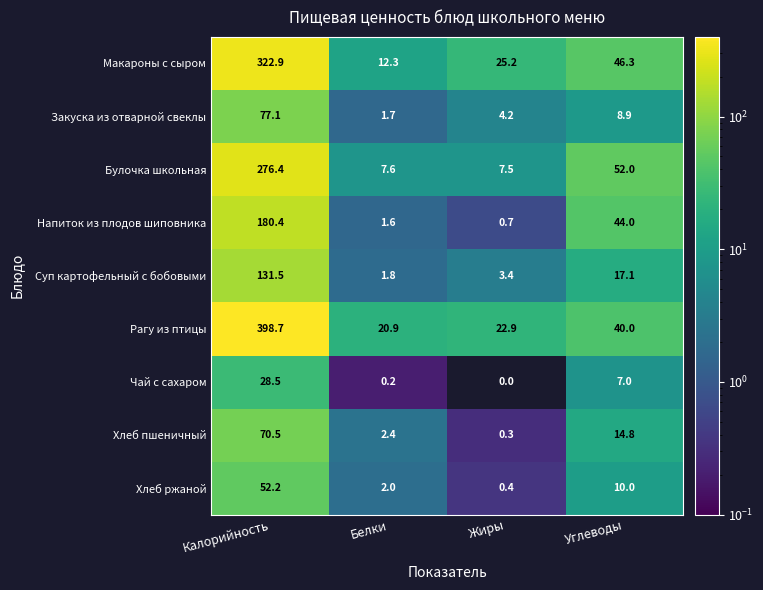

Between Белки and Углеводы, which series saw the biggest shift?

Булочка школьная